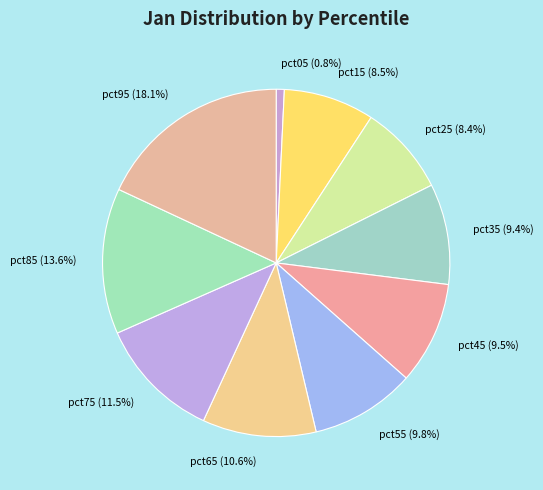

What is the total percentage of pct75 and pct15?

20.0%